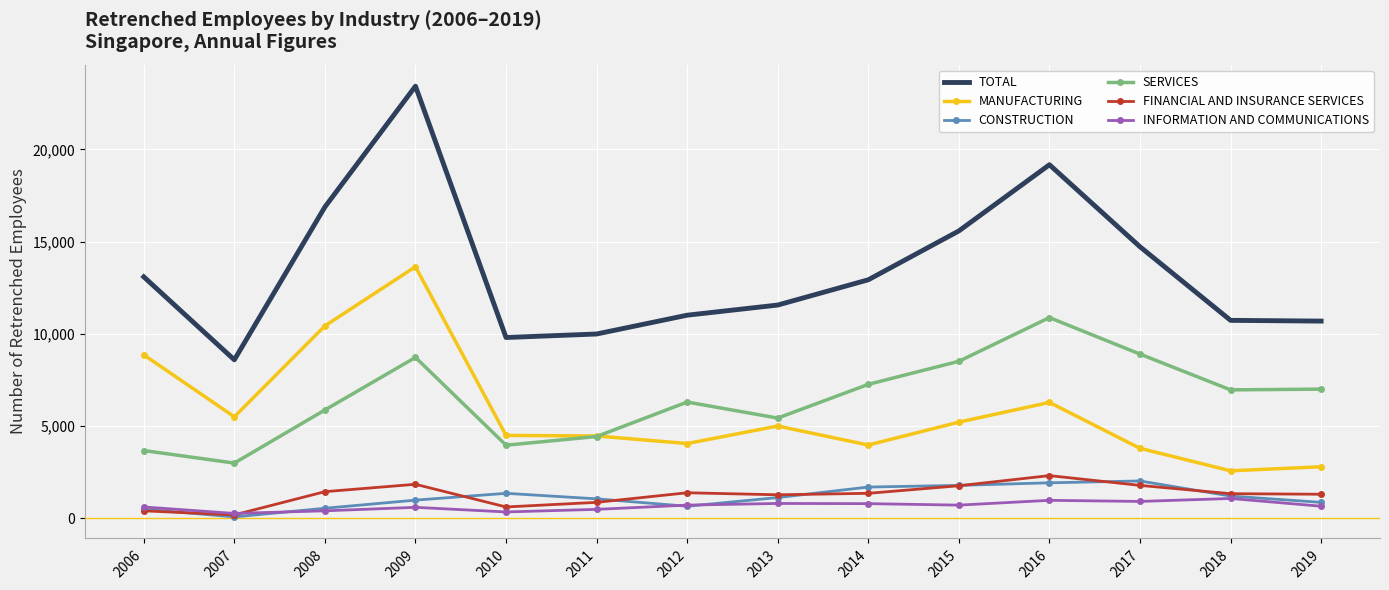

True or false: MANUFACTURING and CONSTRUCTION intersect in this chart.

False